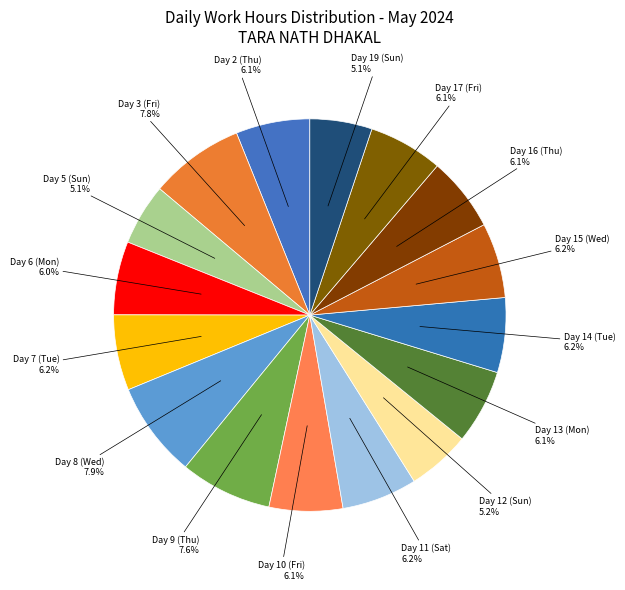

To the nearest percent, what portion does Day 17 (Fri) represent?

6%